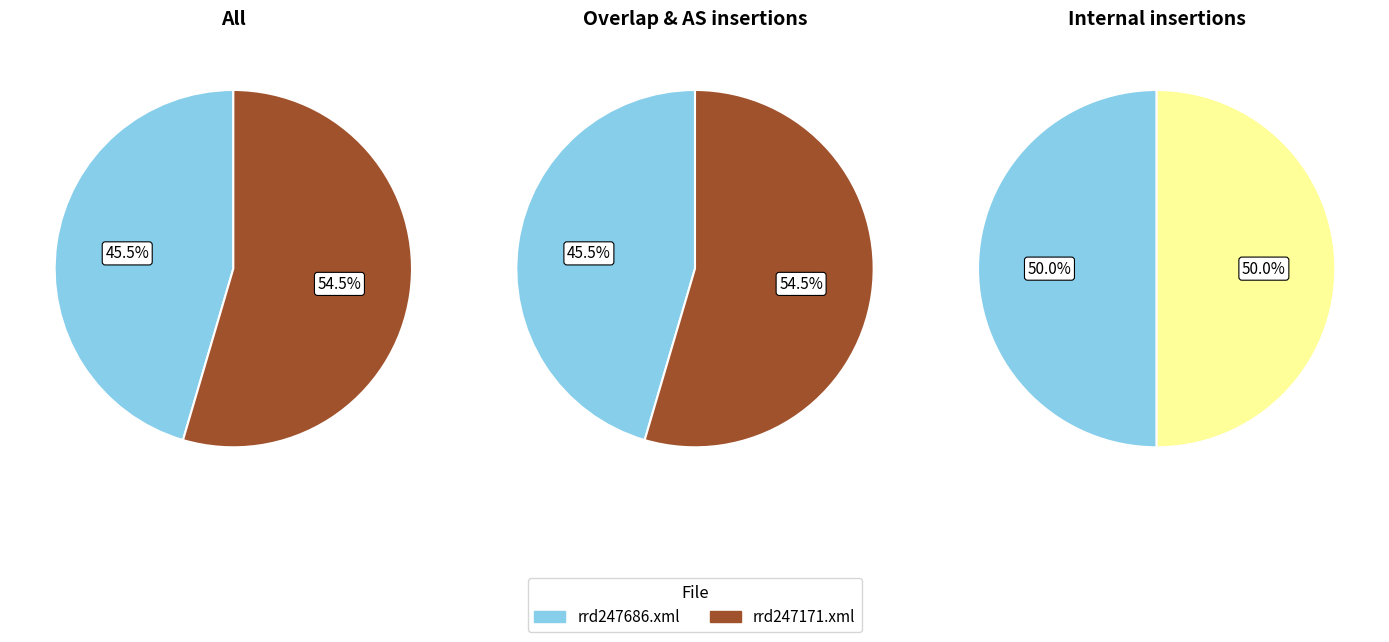

Approximately how many times larger is the value at rrd247686.xml compared to rrd247171.xml?

0.8